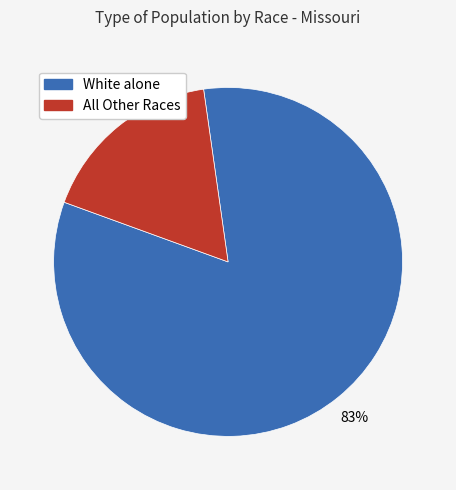

To the nearest percent, what is the average slice percentage?

50%